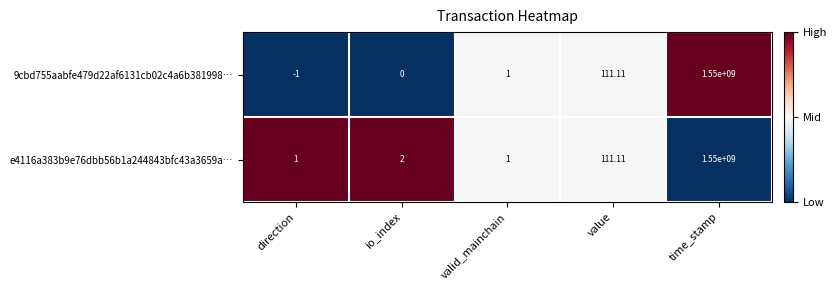

Which category has the lowest value in the 9cbd755aabfe479d22af6131cb02c4a6b381998… series?

direction